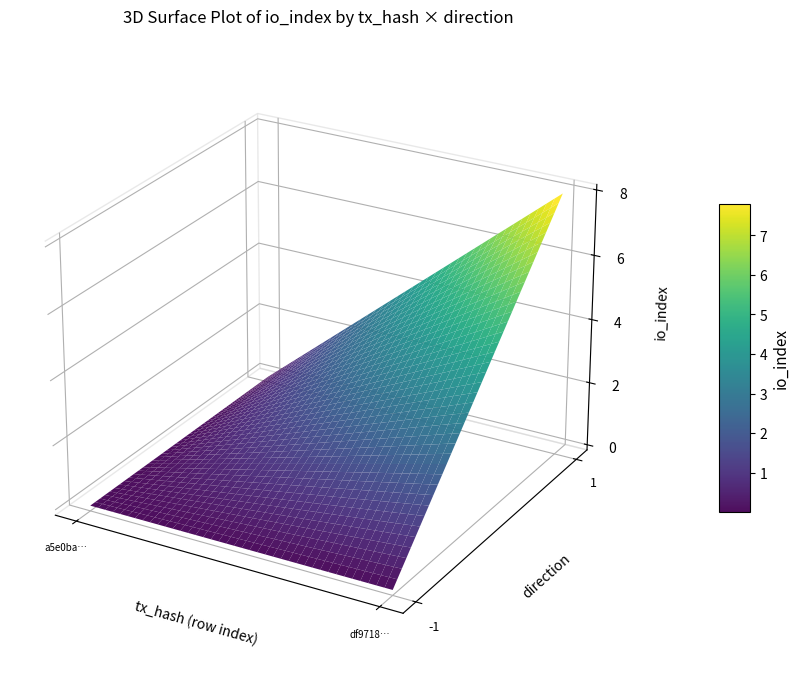

The value of df9718e90f3d2be92c10af2cfd75edac58e7a28 at -1 is 1. True or false?

True